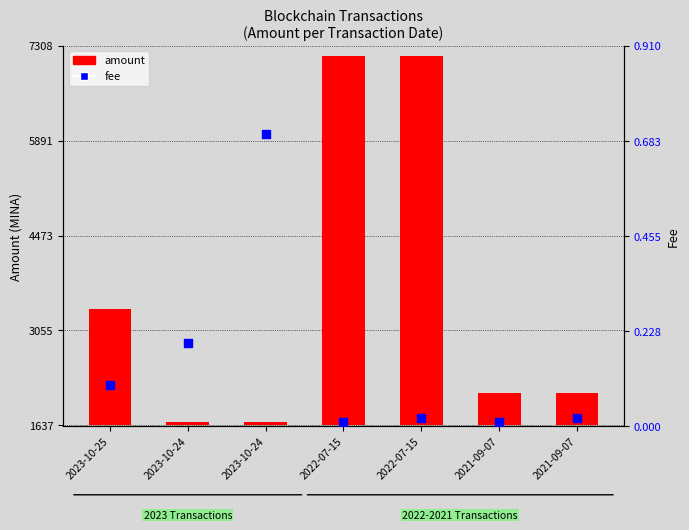

What is the change in value from 2023-10-25 to 2023-10-24?

+0.6